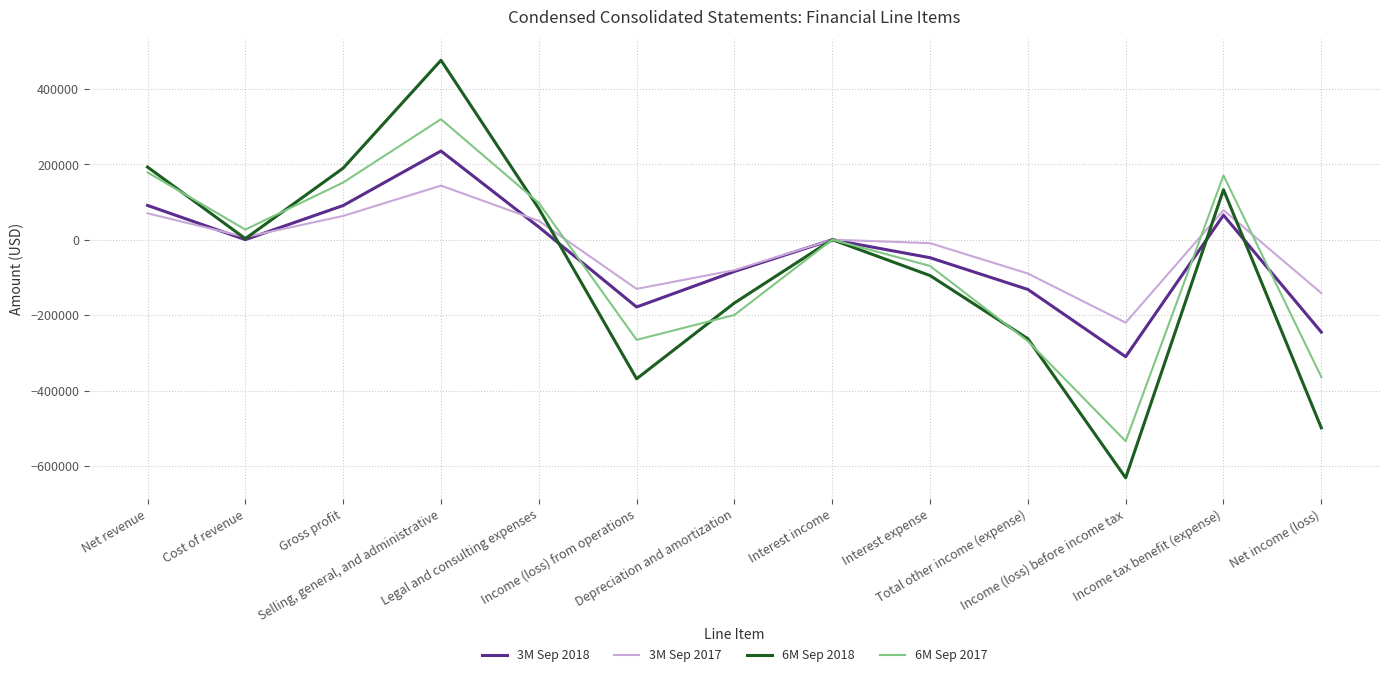

True or false: 6M Sep 2018 has a value of -23589 at Interest expense.

False